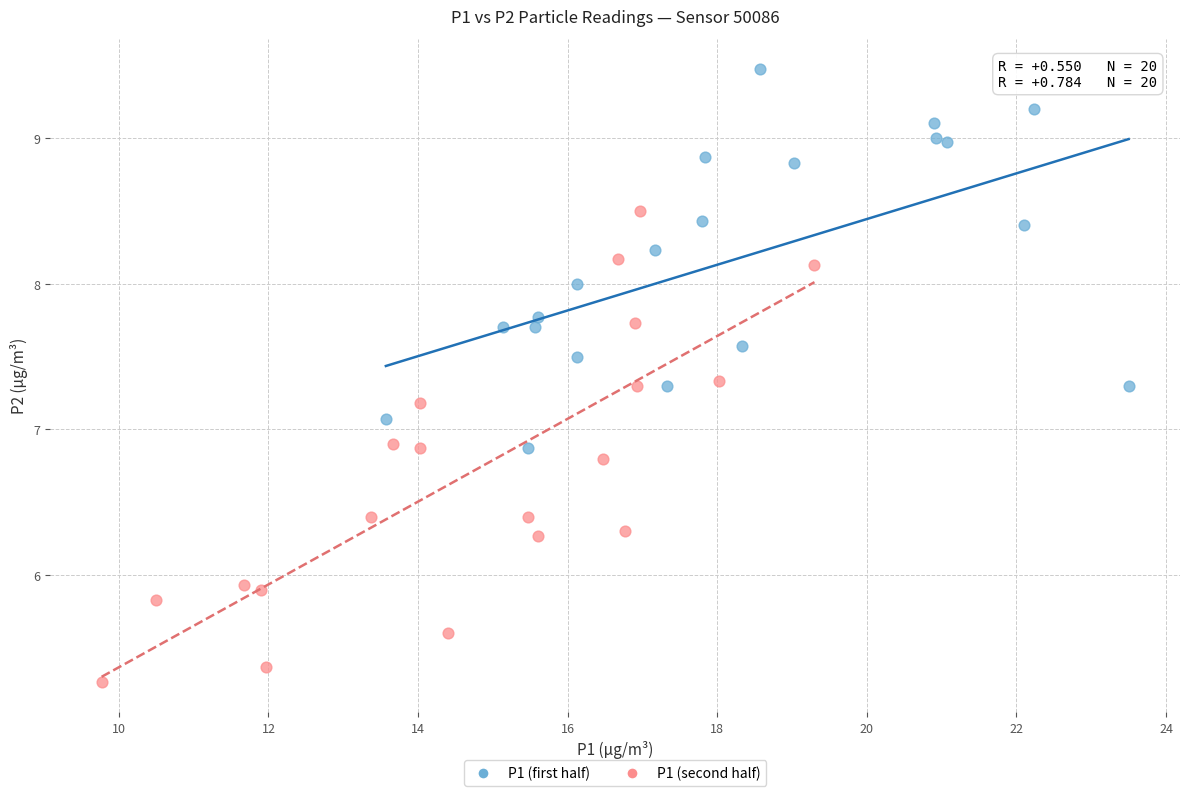

Which series has the widest spread of Y values?

P1 (second half)